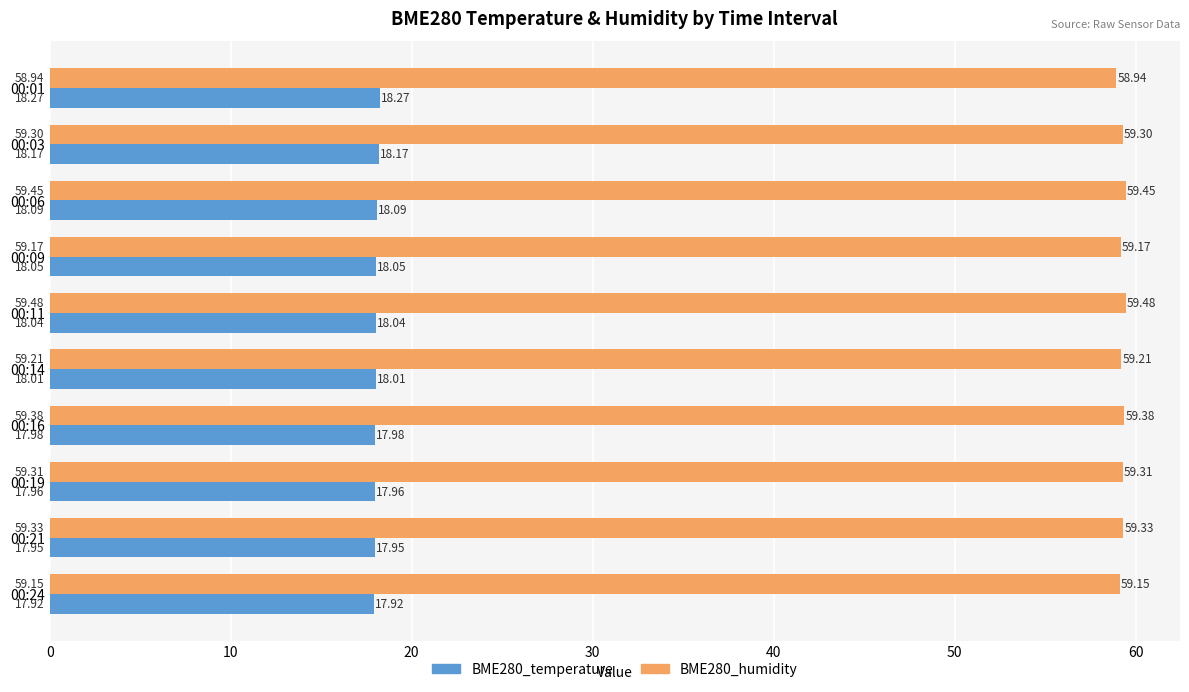

List the series in order of their peak value, lowest first.

BME280_temperature, BME280_humidity